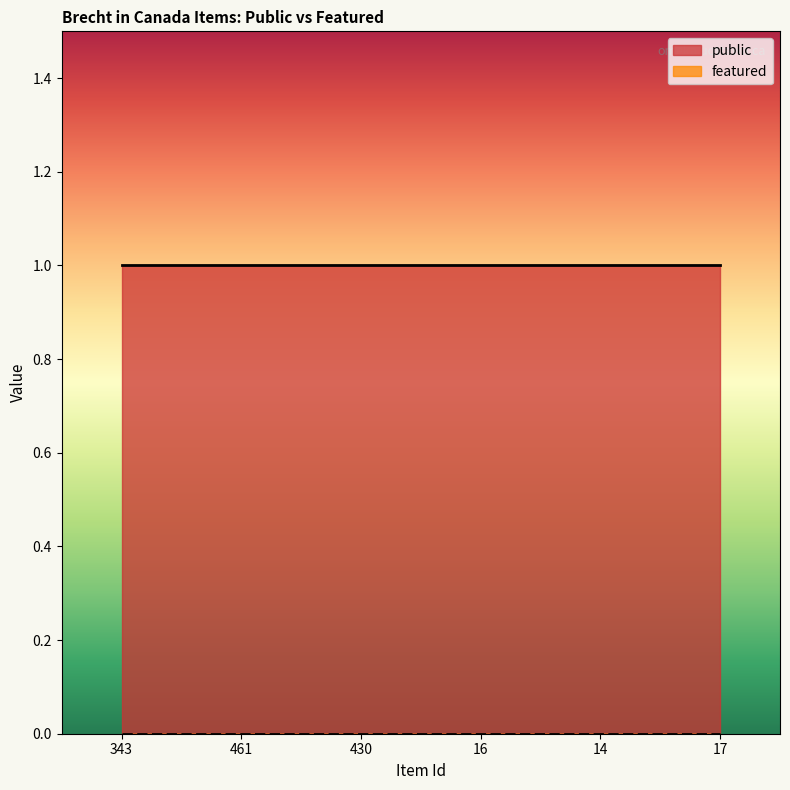

List the series in order of their peak value, highest first.

public, featured